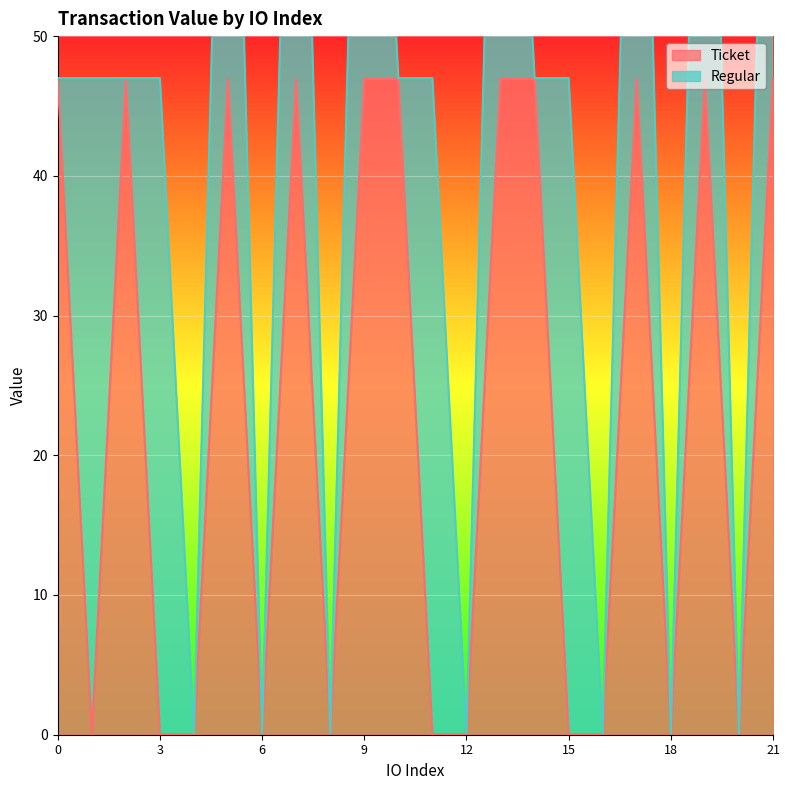

What is the maximum value shown in the chart?

47.0